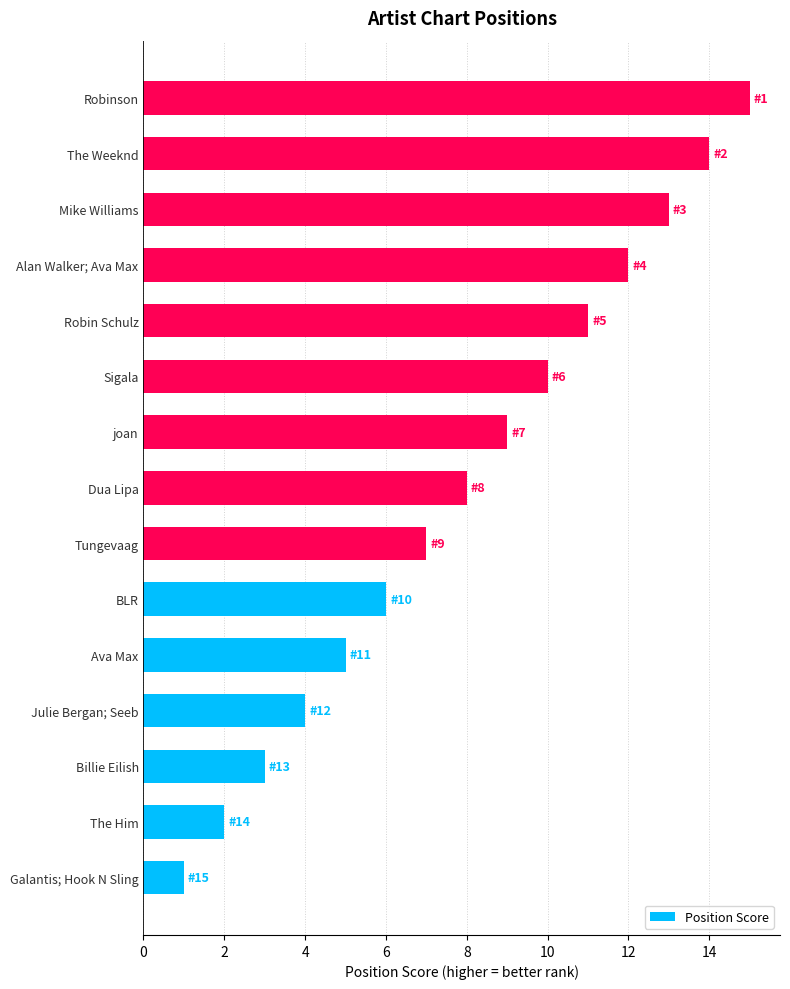

How many bars are there in total?

15